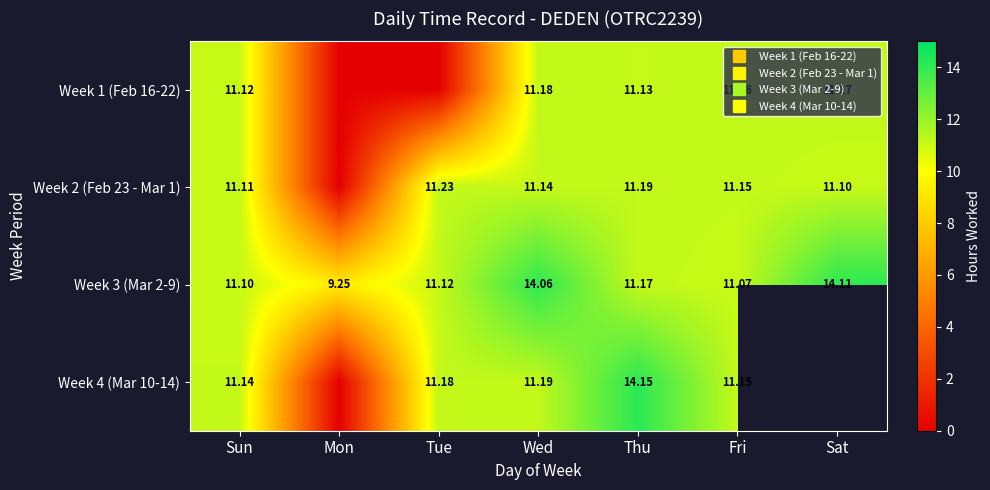

At Fri, list the series in order from largest to smallest.

Week 1 (Feb 16-22), Week 2 (Feb 23 - Mar 1), Week 4 (Mar 10-14), Week 3 (Mar 2-9)